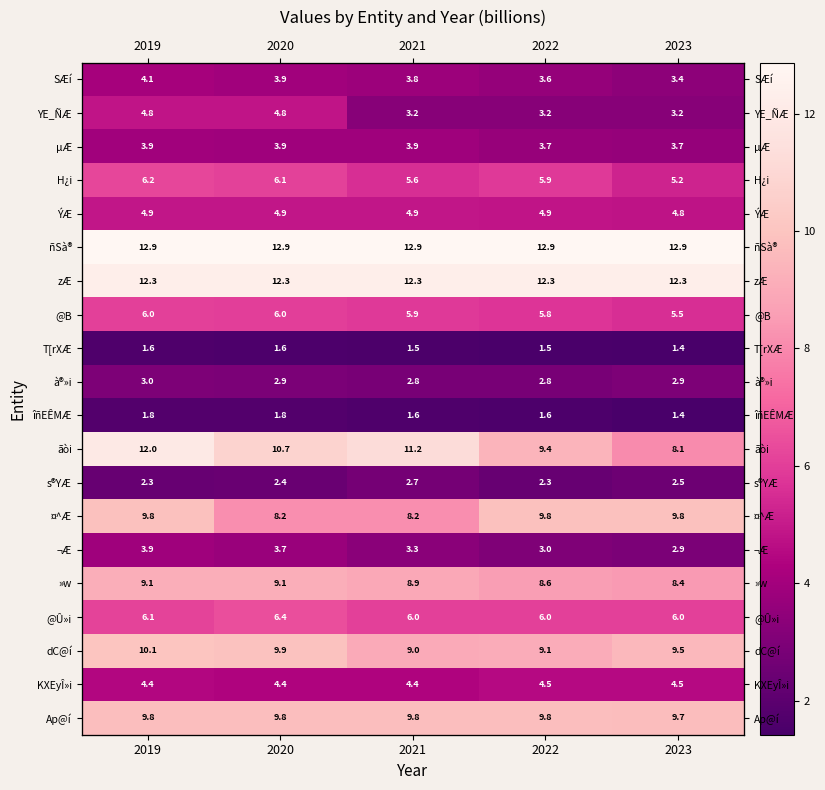

Is it true that à®»i equals 2.9 at 2023?

True